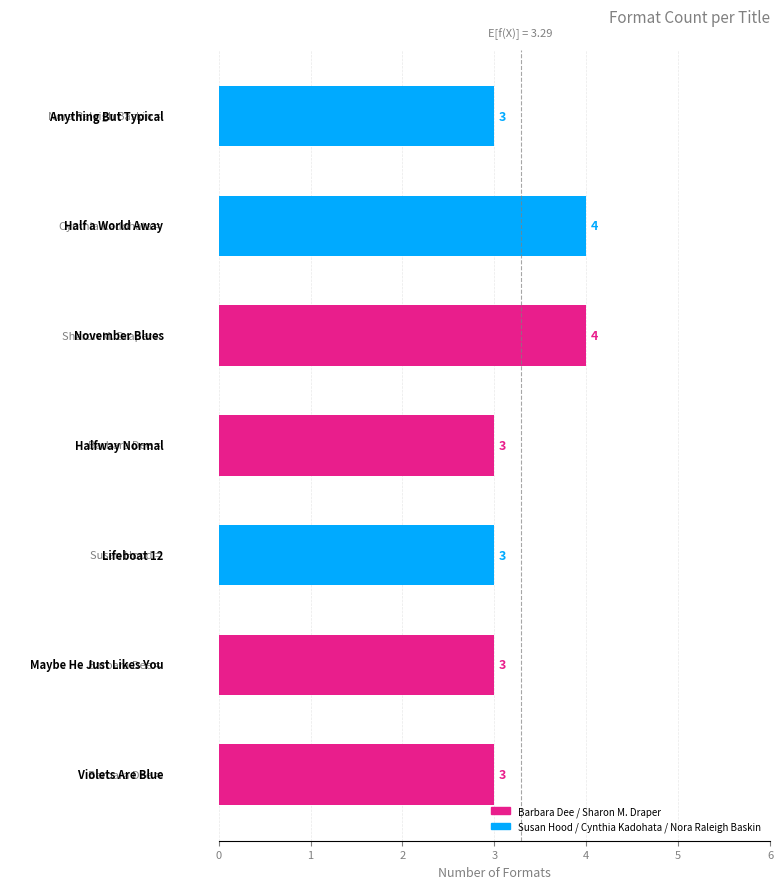

What is the maximum value shown in the chart?

4